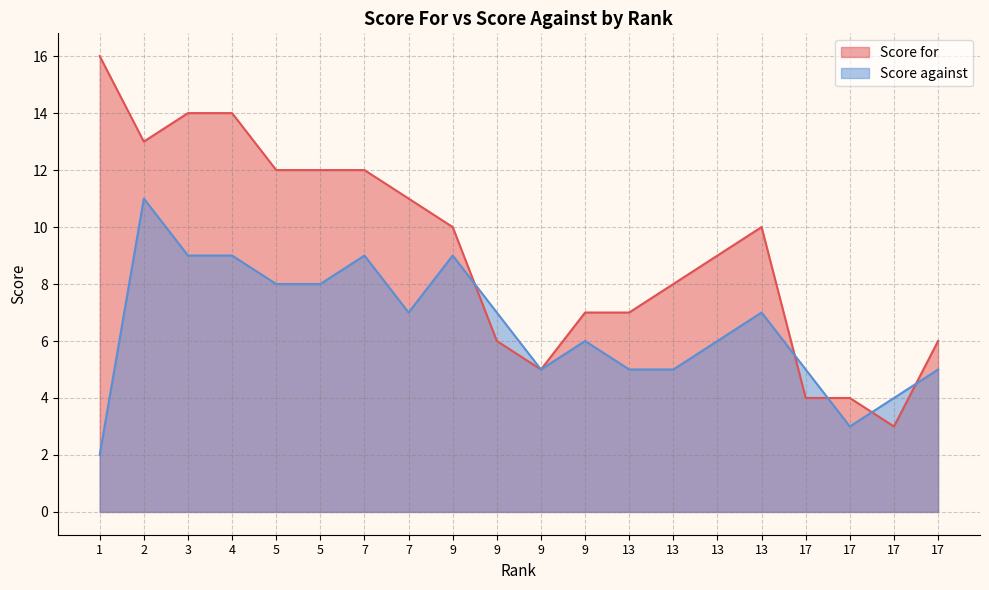

Which category has the highest value across all series?

1